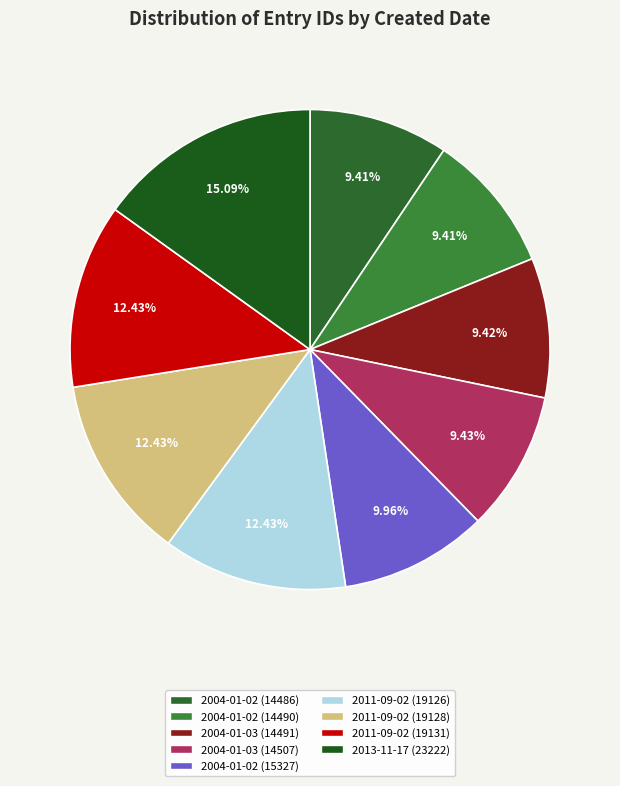

How many segments does this pie chart have?

9